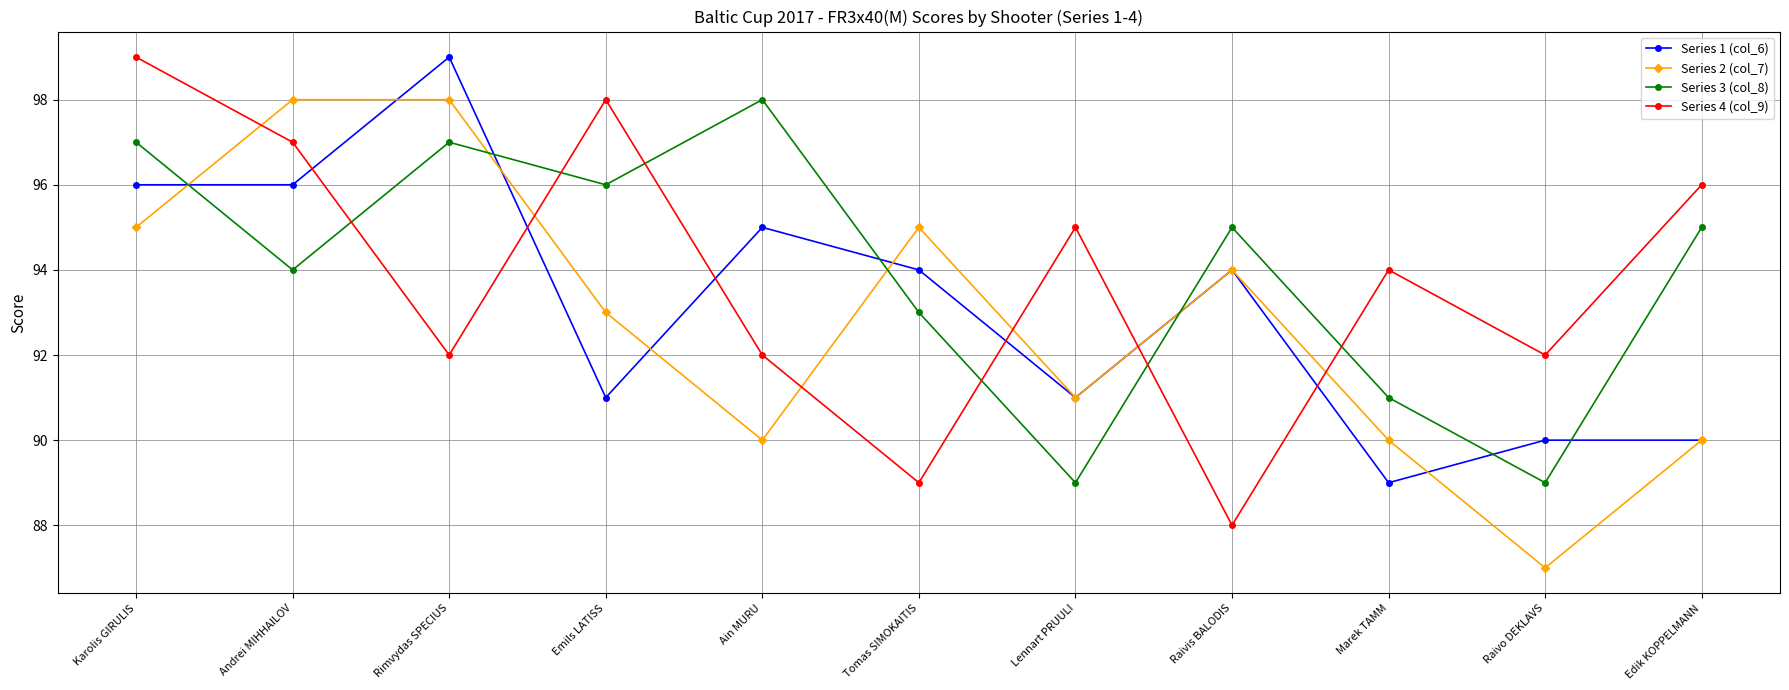

Reading right to left, what are all the values shown in this chart?

Series 1 (col_6): Edik KOPPELMANN=90	Raivo DEKLAVS=90	Marek TAMM=89	Raivis BALODIS=94	Lennart PRUULI=91	Tomas SIMOKAITIS=94	Ain MURU=95	Emils LATISS=91	Rimvydas SPECIUS=99	Andrei MIHHAILOV=96	Karolis GIRULIS=96
Series 2 (col_7): Edik KOPPELMANN=90	Raivo DEKLAVS=87	Marek TAMM=90	Raivis BALODIS=94	Lennart PRUULI=91	Tomas SIMOKAITIS=95	Ain MURU=90	Emils LATISS=93	Rimvydas SPECIUS=98	Andrei MIHHAILOV=98	Karolis GIRULIS=95
Series 3 (col_8): Edik KOPPELMANN=95	Raivo DEKLAVS=89	Marek TAMM=91	Raivis BALODIS=95	Lennart PRUULI=89	Tomas SIMOKAITIS=93	Ain MURU=98	Emils LATISS=96	Rimvydas SPECIUS=97	Andrei MIHHAILOV=94	Karolis GIRULIS=97
Series 4 (col_9): Edik KOPPELMANN=96	Raivo DEKLAVS=92	Marek TAMM=94	Raivis BALODIS=88	Lennart PRUULI=95	Tomas SIMOKAITIS=89	Ain MURU=92	Emils LATISS=98	Rimvydas SPECIUS=92	Andrei MIHHAILOV=97	Karolis GIRULIS=99